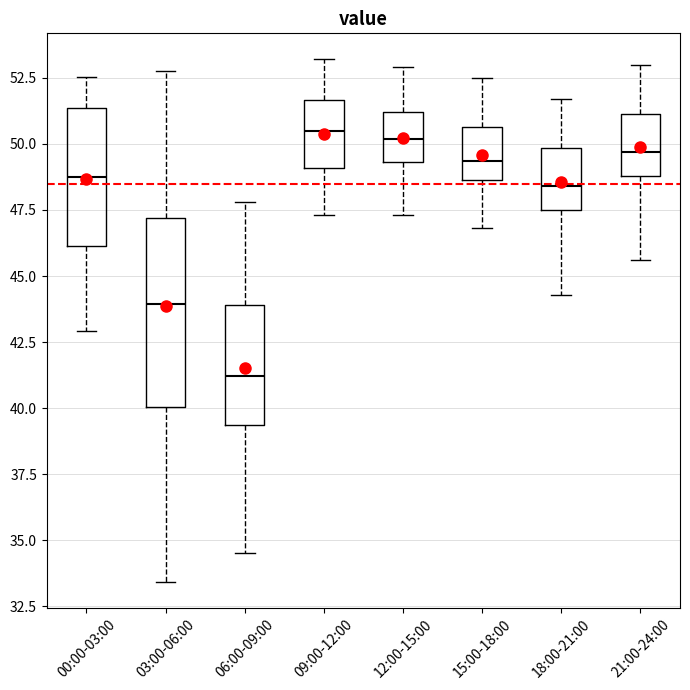

Where is the lower edge of the box for 00:00-03:00 on the y-axis? The values are not printed on the chart, so give them approximately, as read against the axis.

46.0